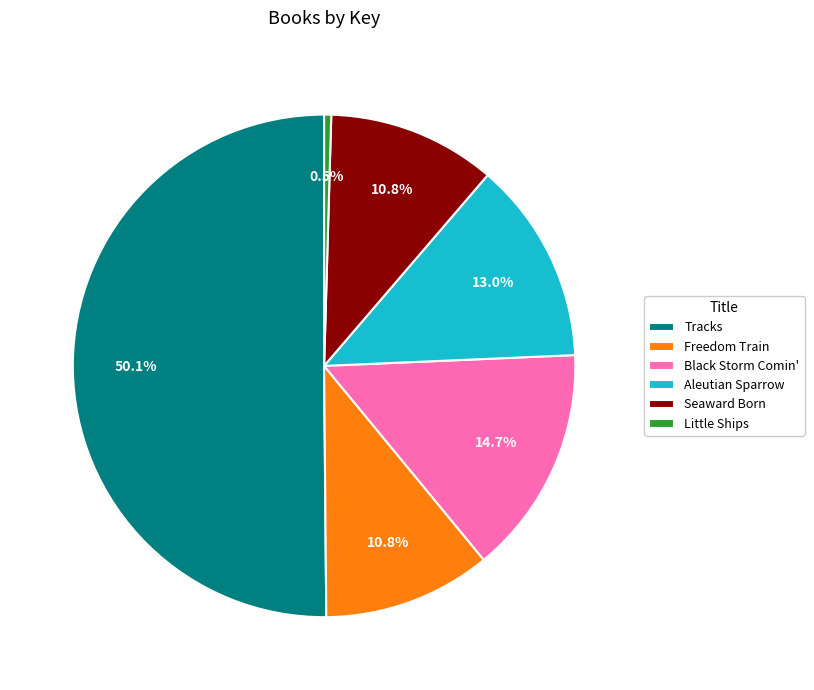

What is the total percentage of Little Ships and Aleutian Sparrow?

13.5%